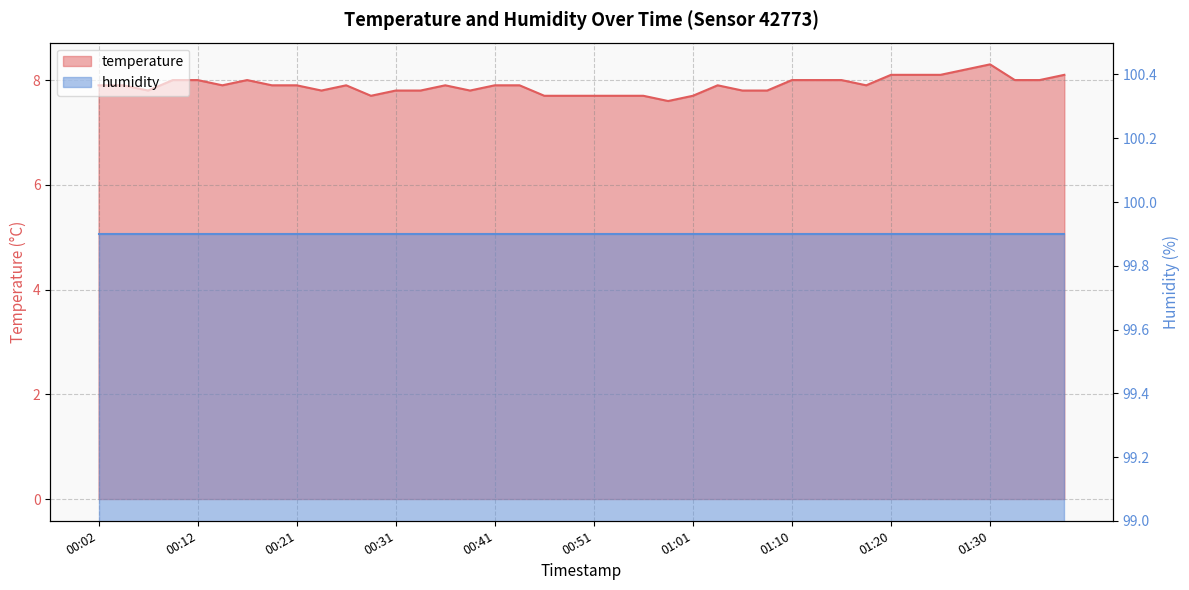

What is the change in value from 00:51 to 00:58?

-0.1